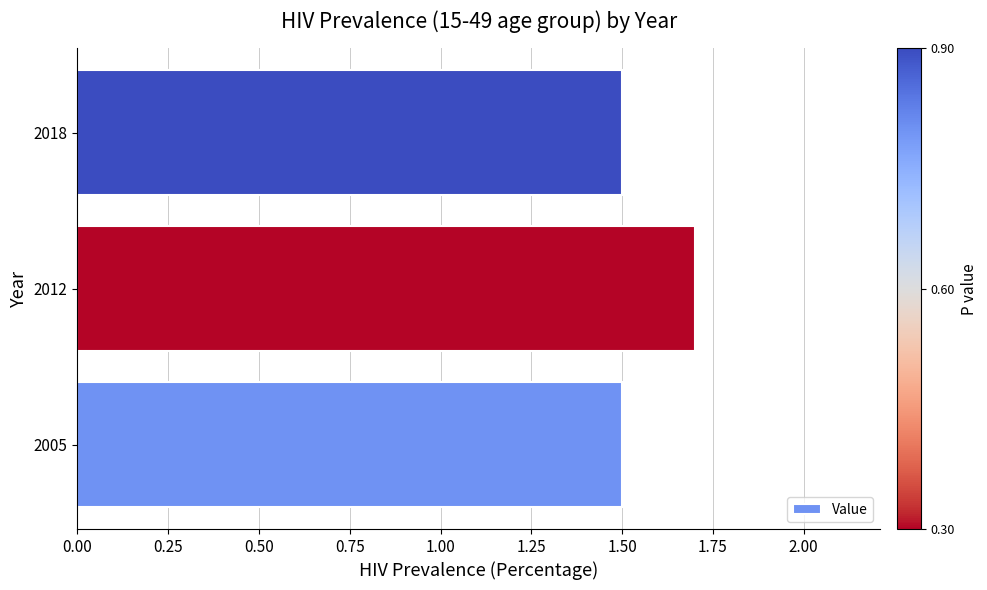

How many values are between 1 and 2?

3